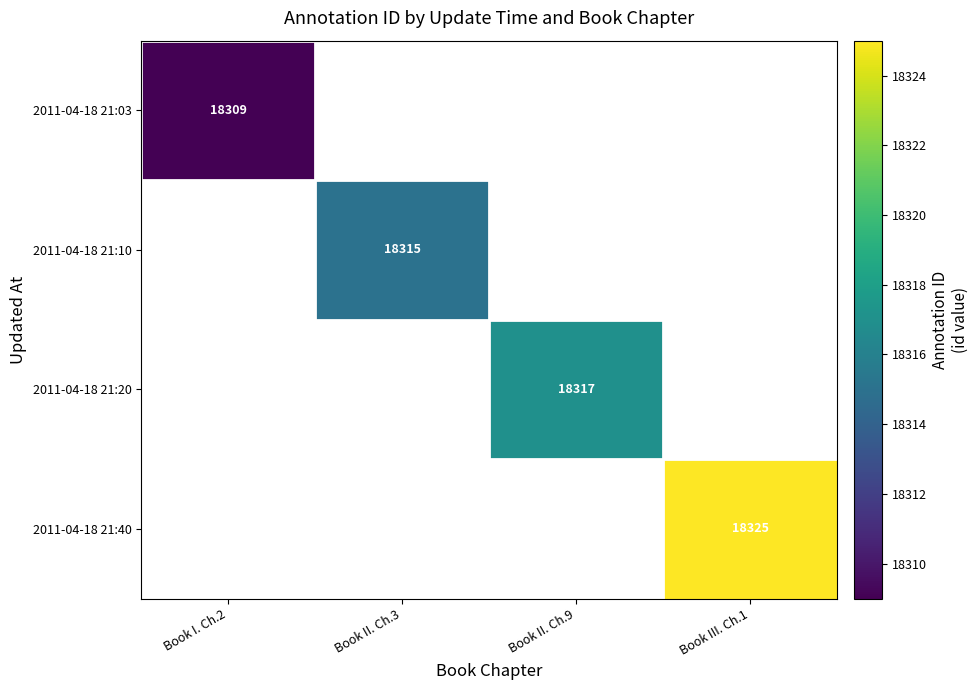

The value of 2011-04-18 21:03 at Book I. Ch.2 is 18309. True or false?

True